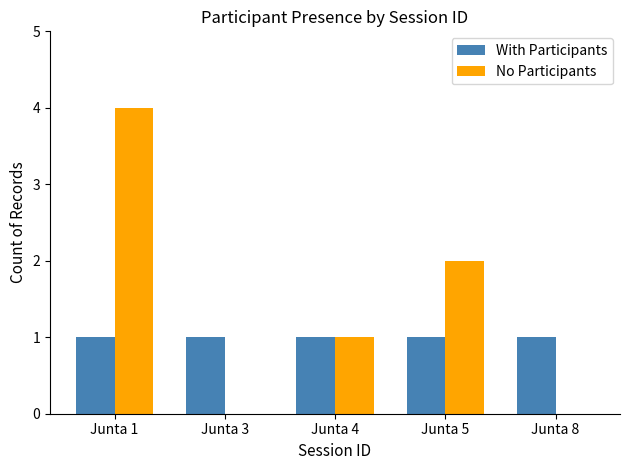

What is the maximum value for No Participants?

4